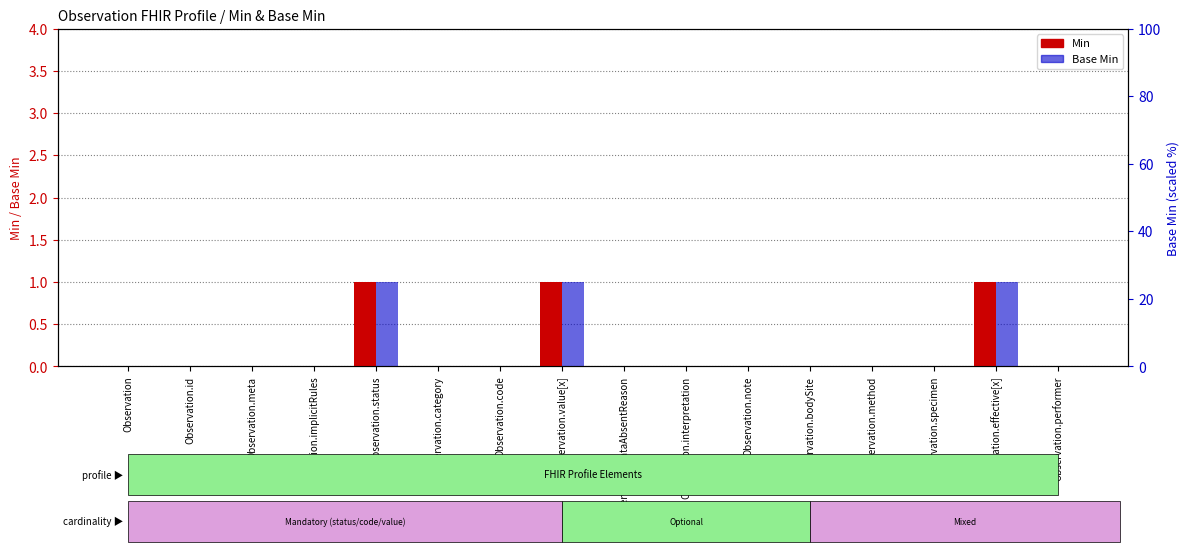

Is it true that Base Min equals 0 at Observation.note?

False